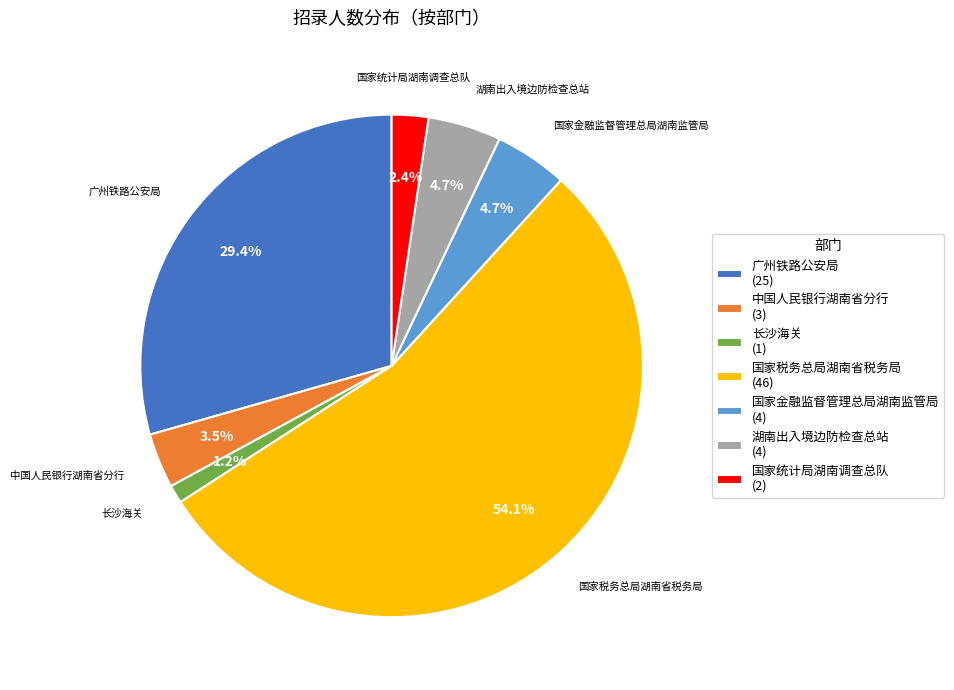

How many segments does this pie chart have?

7